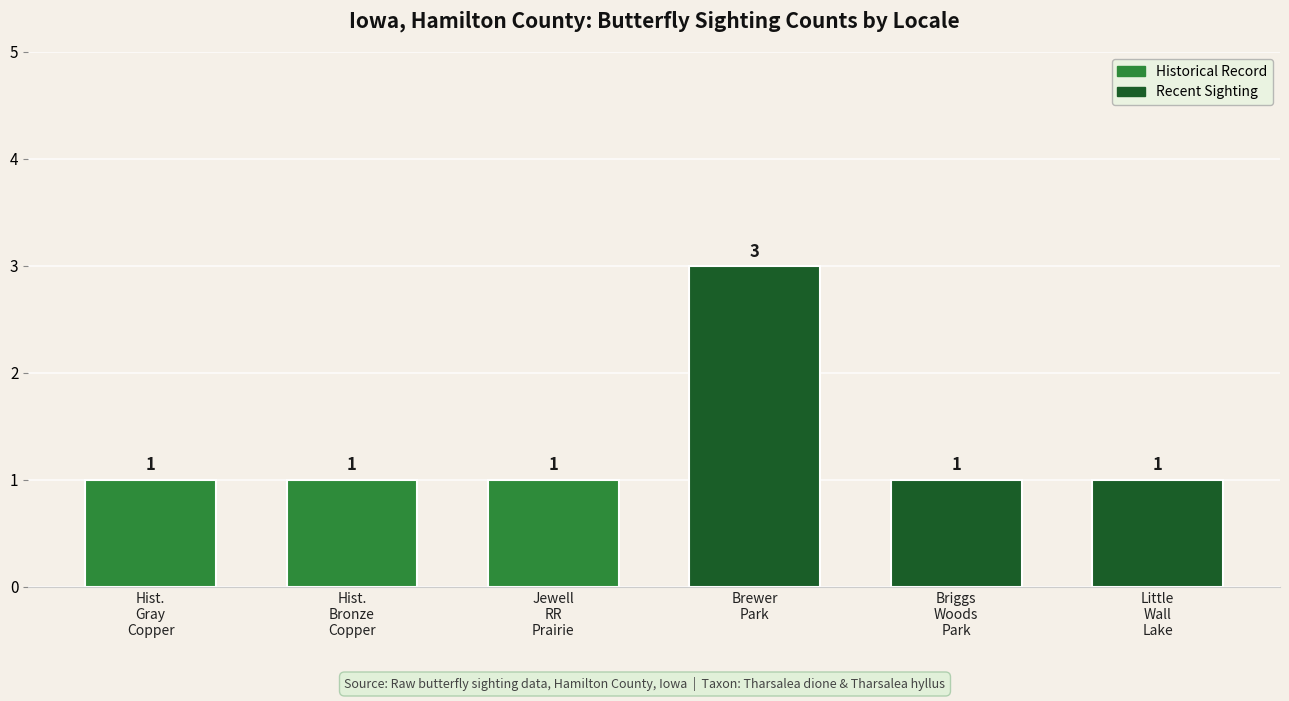

Count the number of data series in this chart.

1